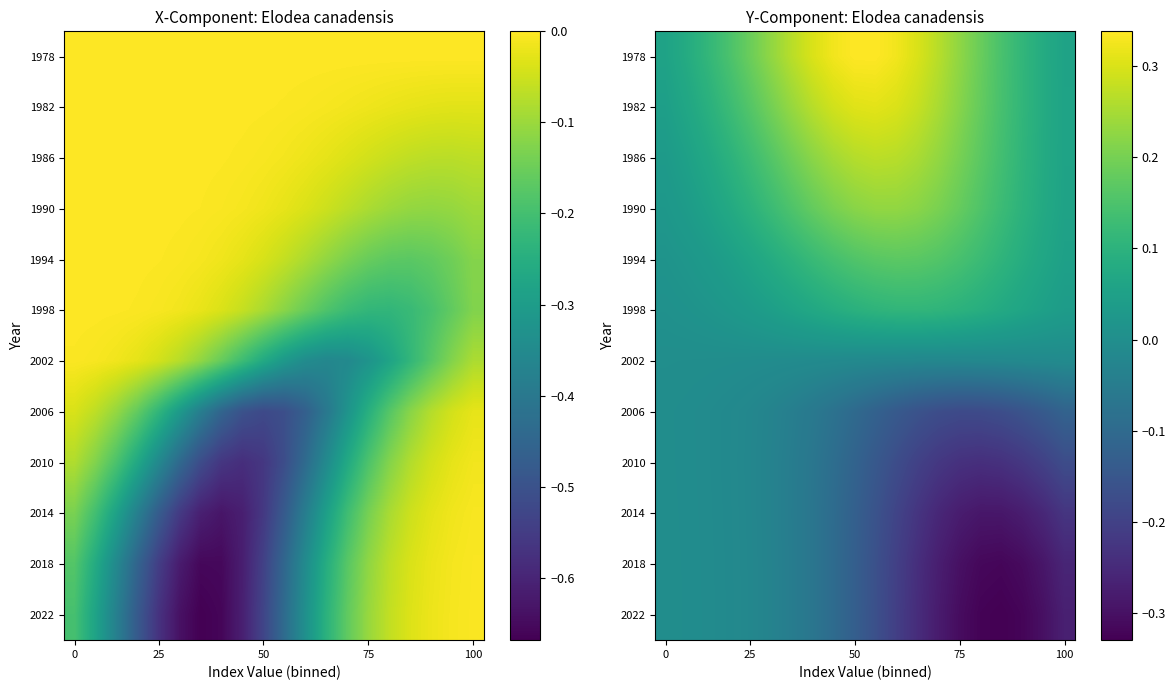

At which category is the sum across all series the highest?

8